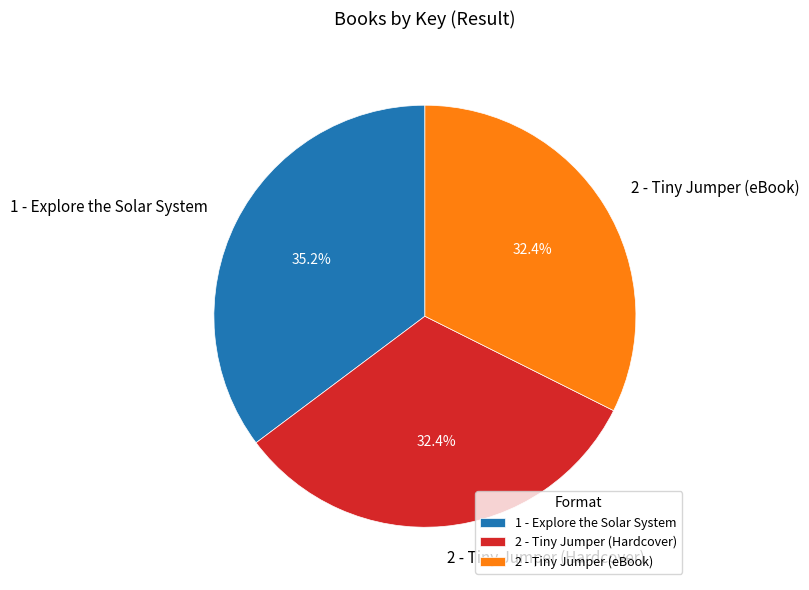

Approximately how many times larger is the value at 1 - Explore the Solar System compared to 2 - Tiny Jumper (eBook)?

1.1